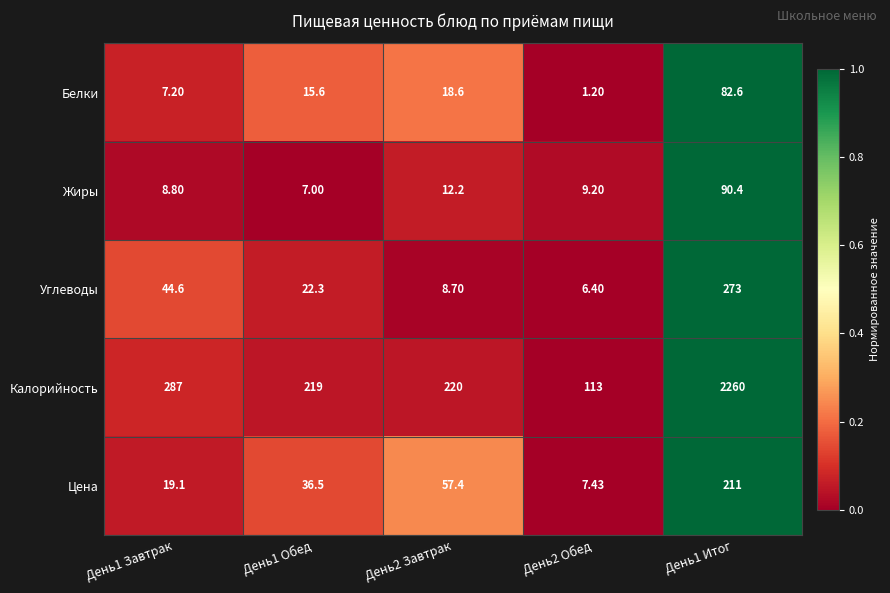

Which series has the largest range (max minus min)?

Калорийность